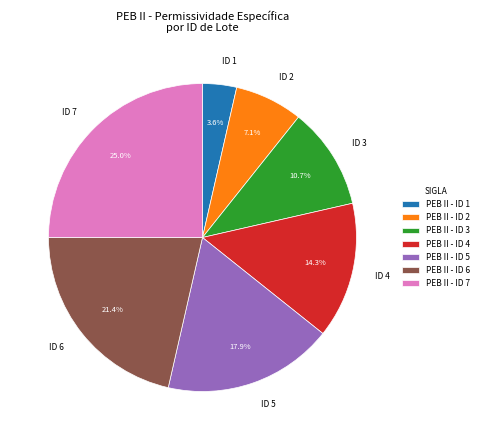

Is there any slice that represents more than half of the pie?

No